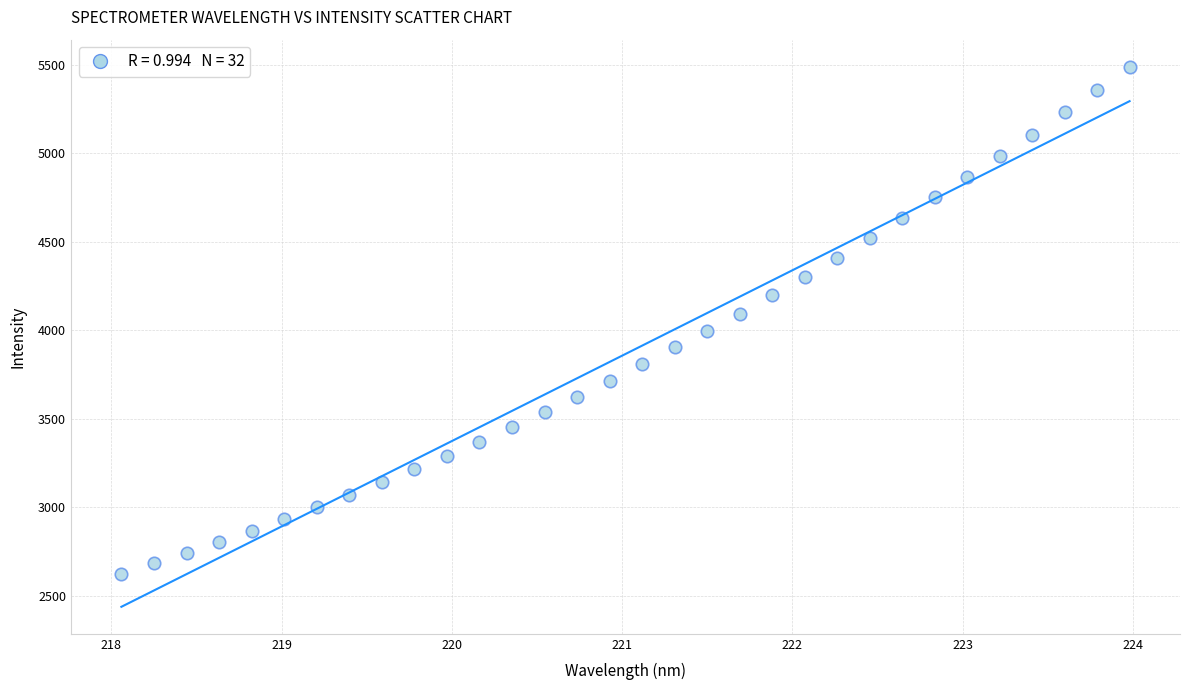

What is the range of Y values (max minus min)?

2861.8